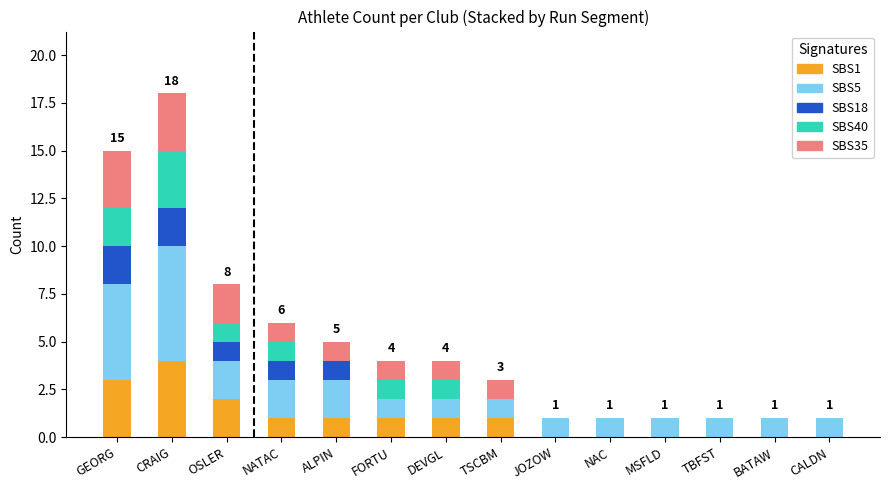

The SBS1 series shows -2 at JOZOW. True or false?

False